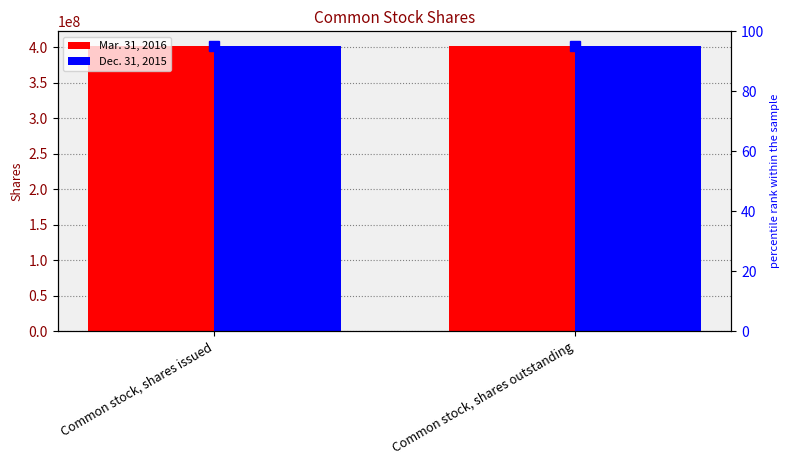

What position from the right is Common stock, shares outstanding?

1